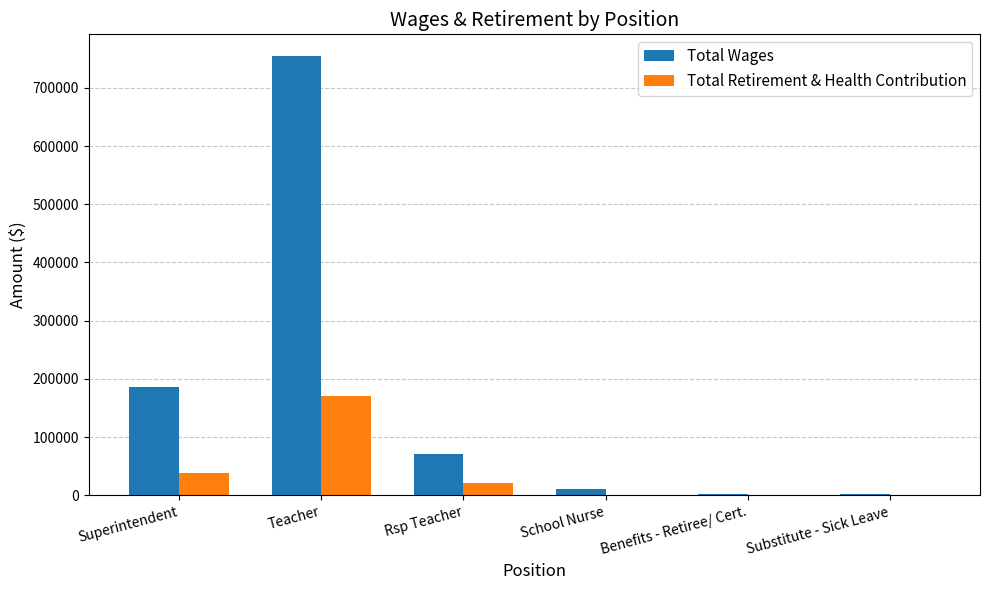

Count the number of data series in this chart.

2